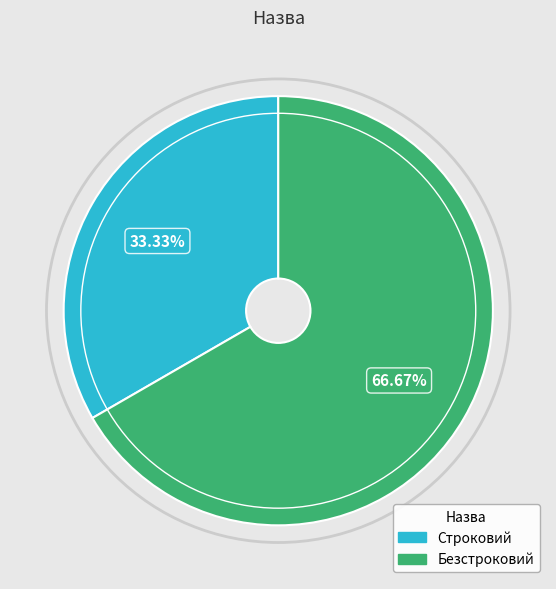

Which category has the biggest portion of the pie?

Безстроковий